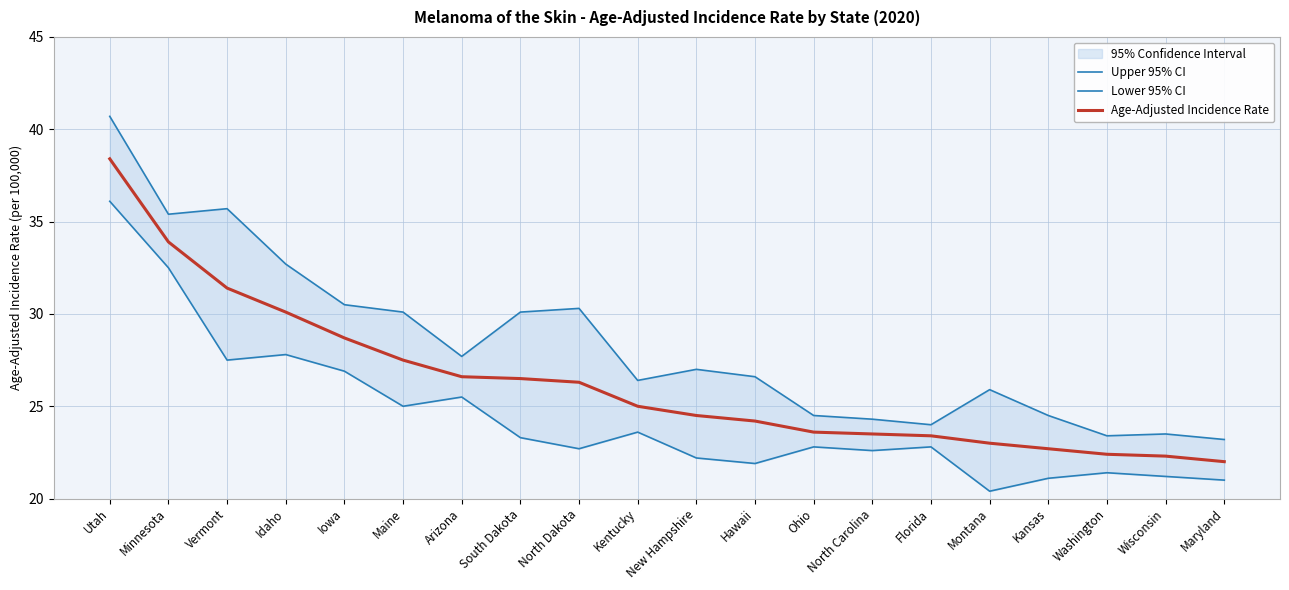

In Lower 95% CI, how many points are higher than both neighbors (excluding endpoints)?

6